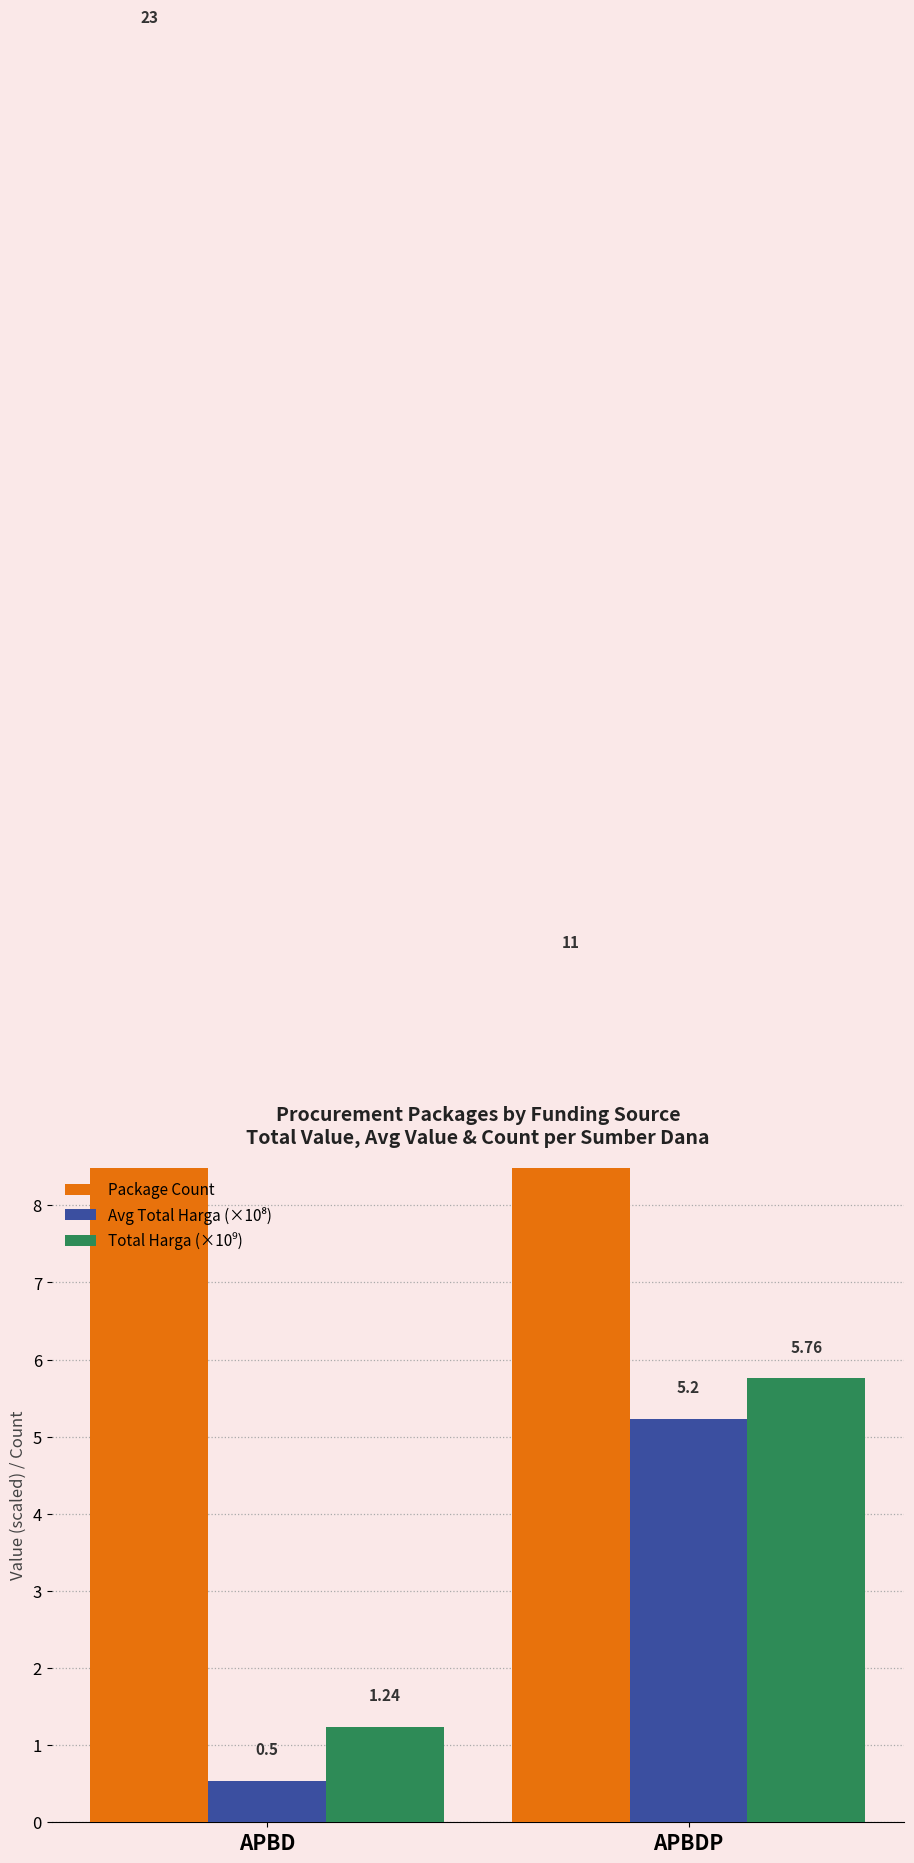

Reading left to right, transcribe all the data shown in this chart.

Package Count: 23.0	11.0
Avg Total Harga (×10⁸): 0.5	5.2
Total Harga (×10⁹): 1.2	5.8